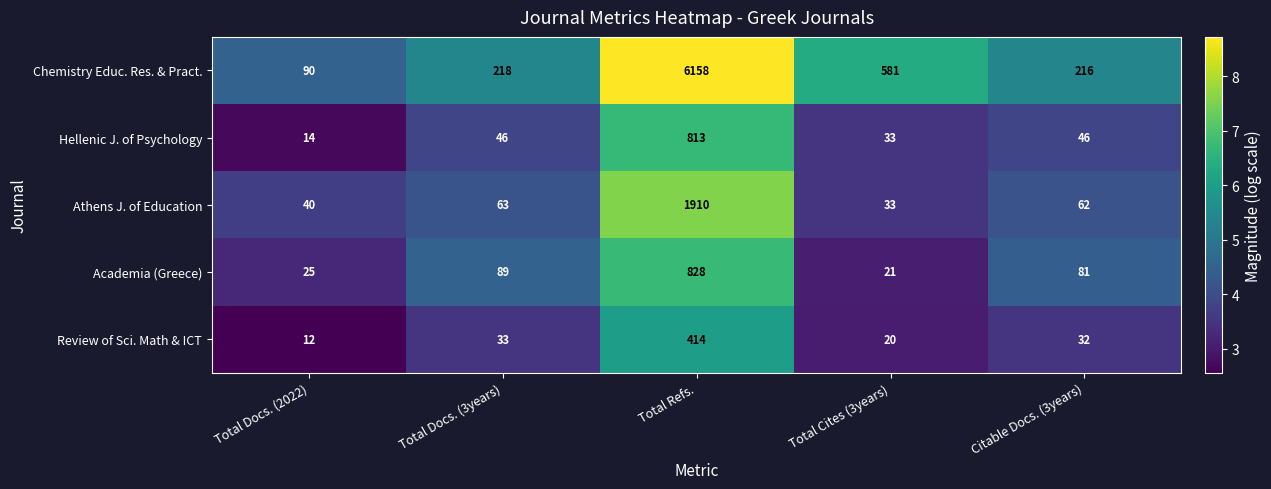

Rank the categories by Review of Sci. Math & ICT value from highest to lowest.

Total Refs., Total Docs. (3years), Citable Docs. (3years), Total Cites (3years), Total Docs. (2022)